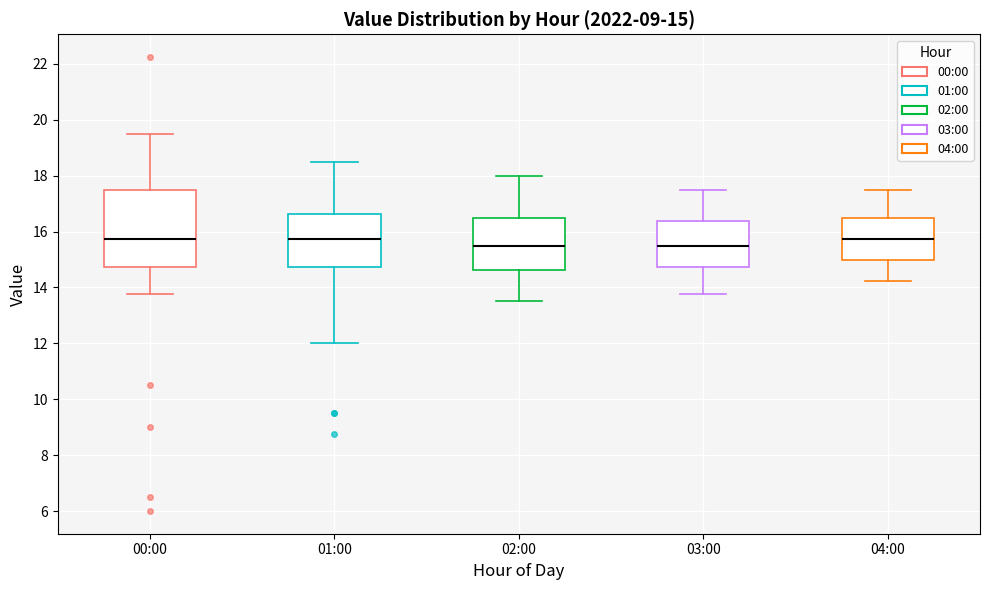

Which box is the tallest, from its lower edge to its upper edge?

00:00